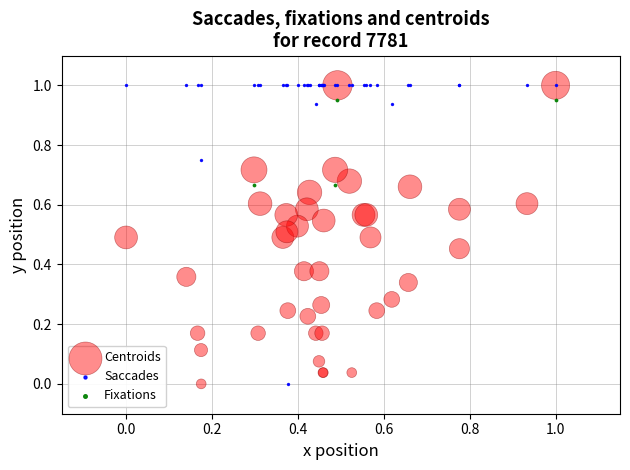

What are all the series names shown in the legend?

Centroids, Saccades, Fixations